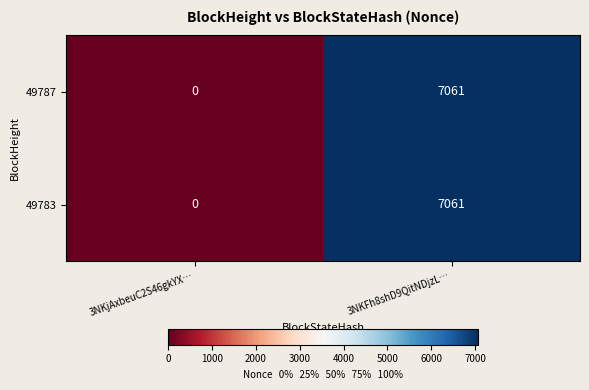

The value of 49787 at 3NKFh8shD9QitNDjzL… is 4717. True or false?

False